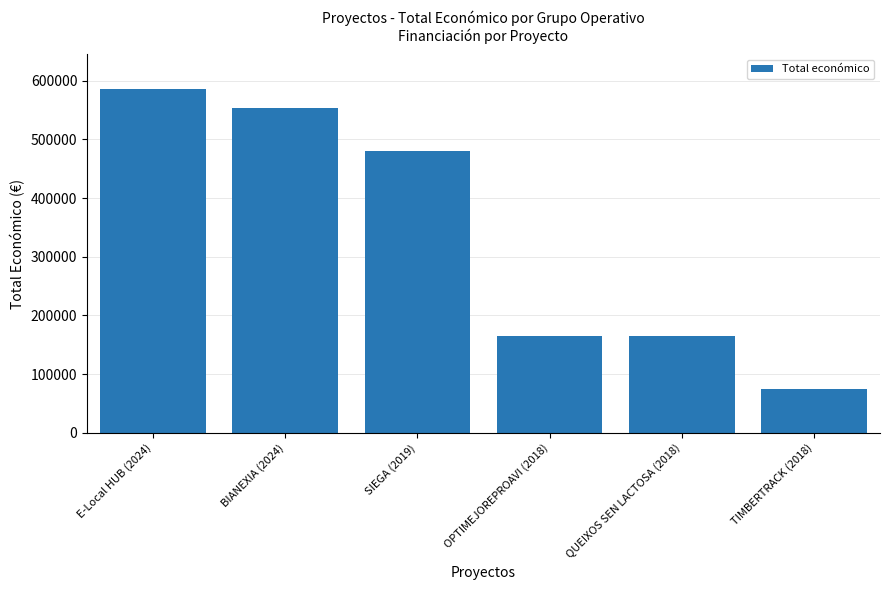

What is the average value?

337364